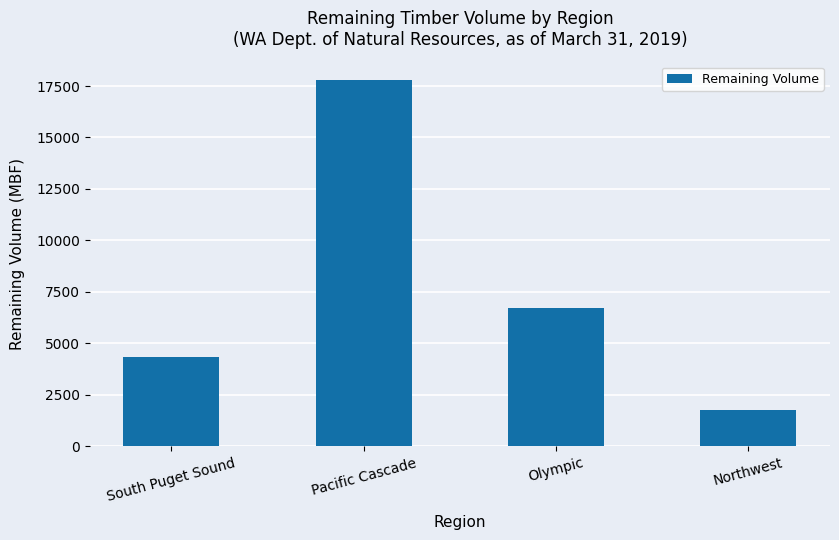

Reading left to right, transcribe all the data shown in this chart.

South Puget Sound=4338	Pacific Cascade=17802	Olympic=6700	Northwest=1756